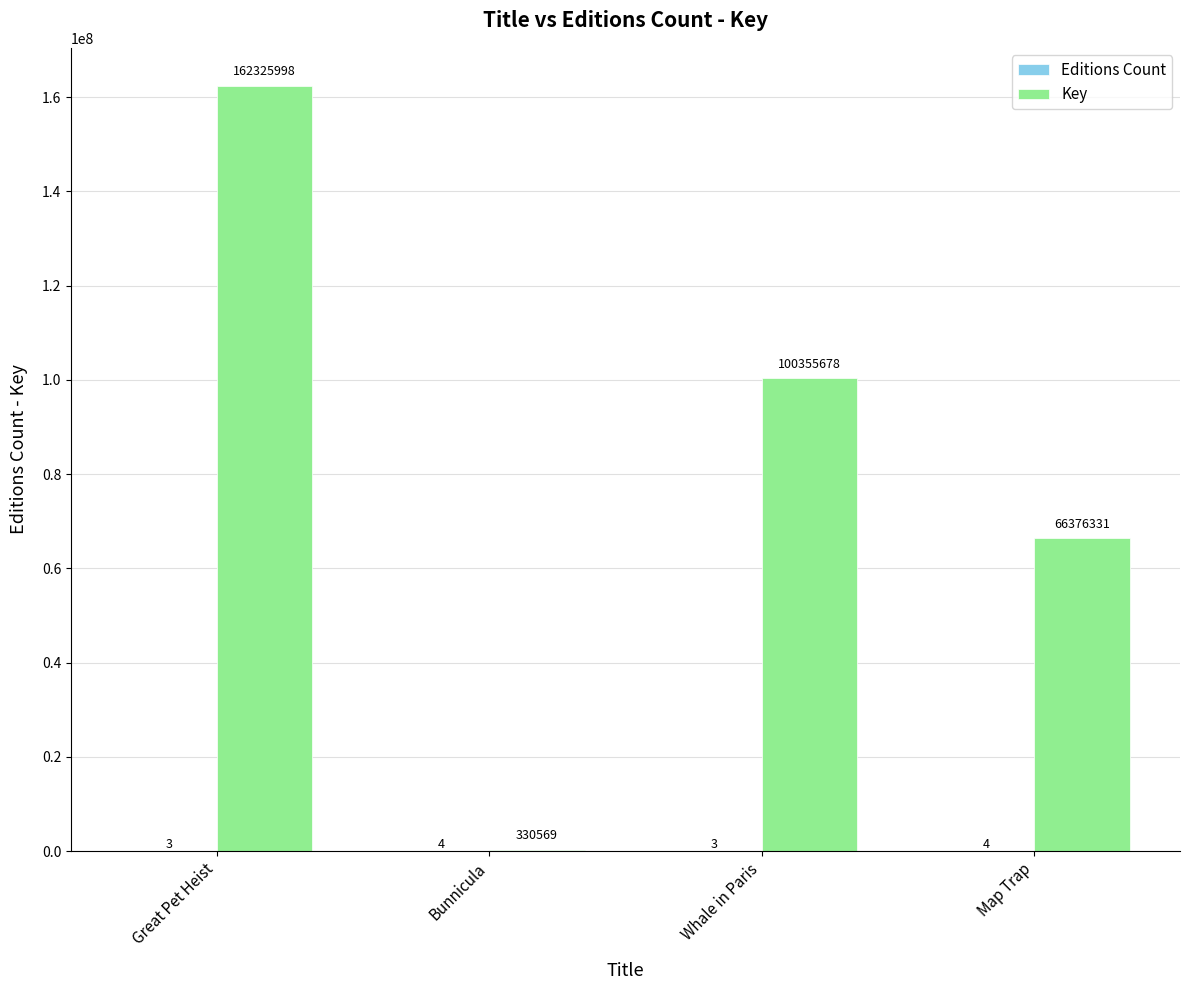

How many data points does each series have?

4